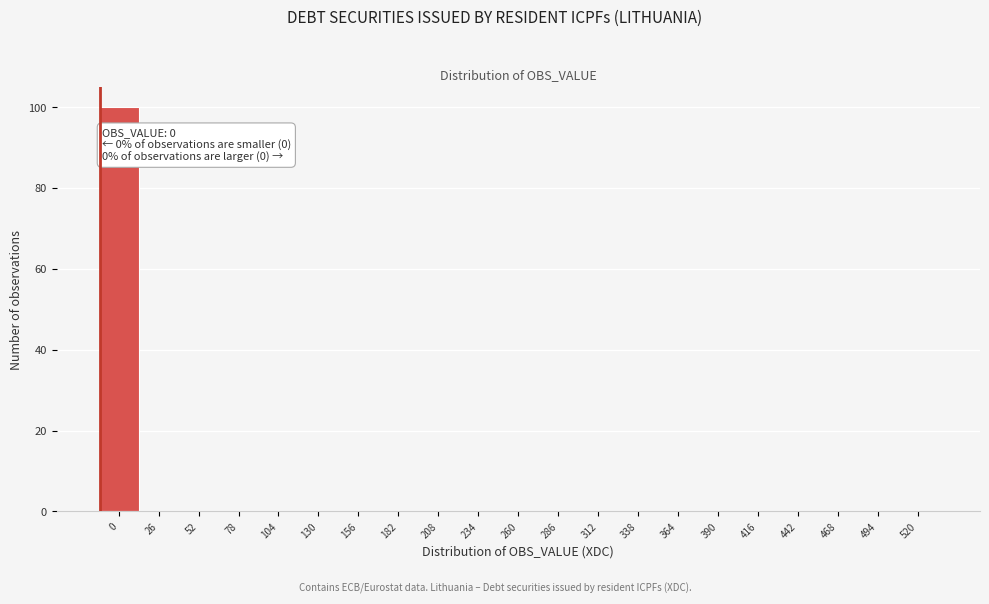

Reading left to right, transcribe all the data shown in this chart.

0=100	26=0	52=0	78=0	104=0	130=0	156=0	182=0	208=0	234=0	260=0	286=0	312=0	338=0	364=0	390=0	416=0	442=0	468=0	494=0	520=0